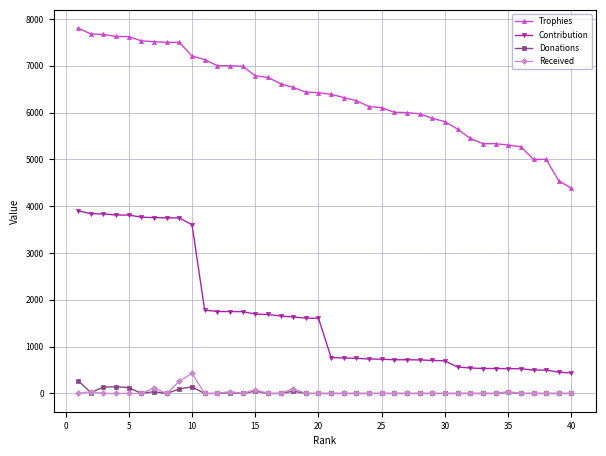

What is the greatest value displayed?

7803